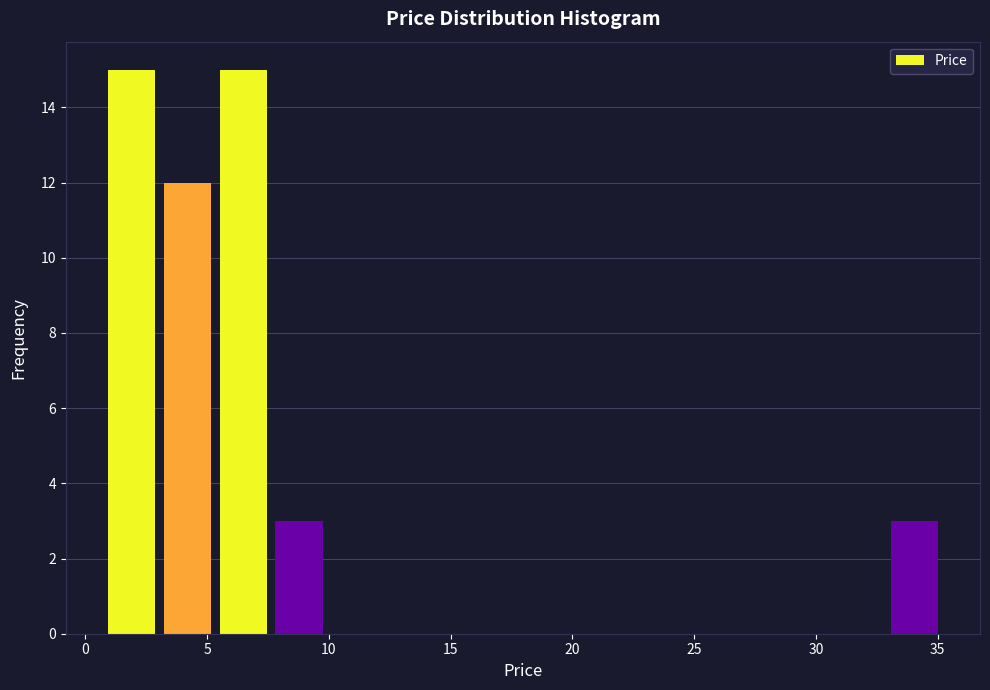

What is the height of the bar covering 3.0 to 5.5 on the x-axis? Neither the bar edges nor the heights are printed on the chart, so give them approximately, as read against the axes.

12